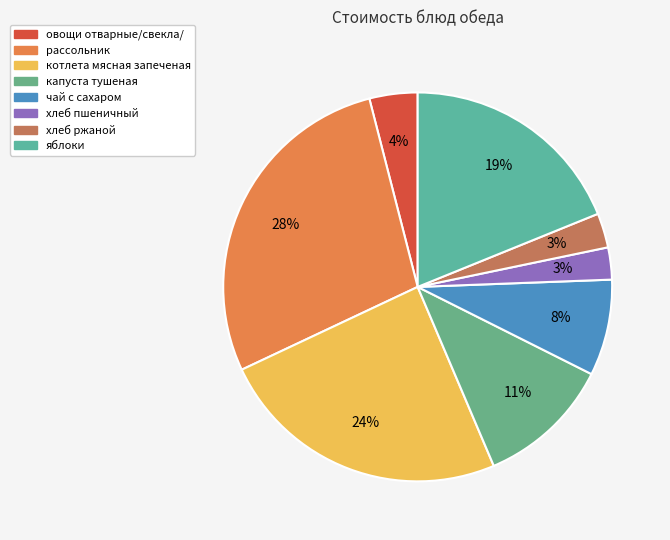

The овощи отварные/свекла/ slice represents 1% of the pie. True or false?

False